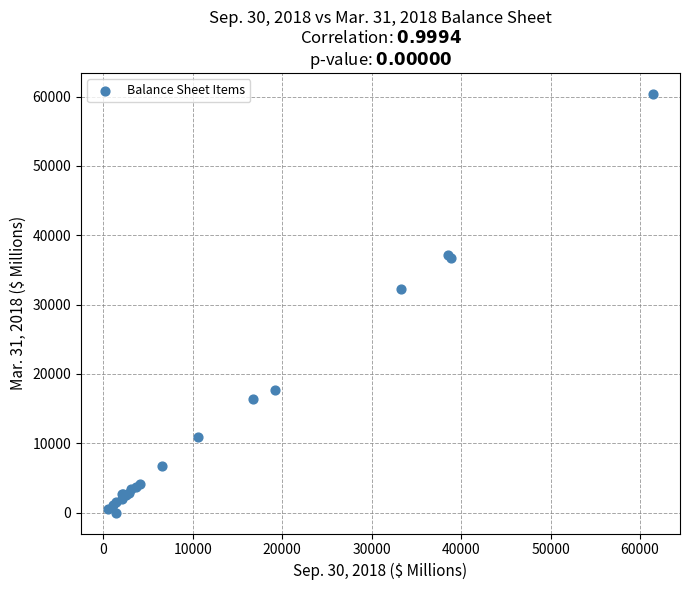

What Y value in the scatter plot is closest to 30190?

32177